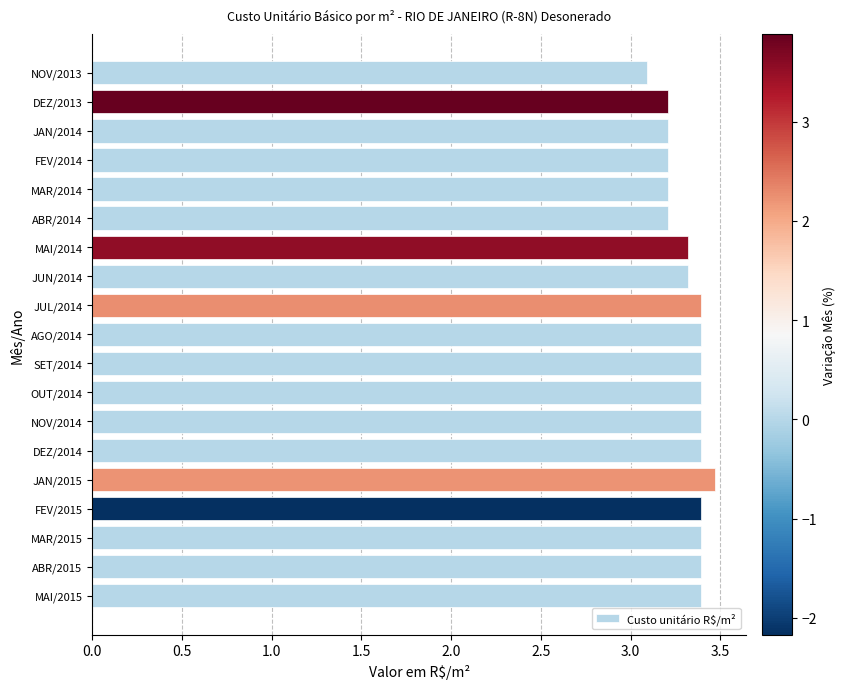

How many values are between 3 and 4?

19